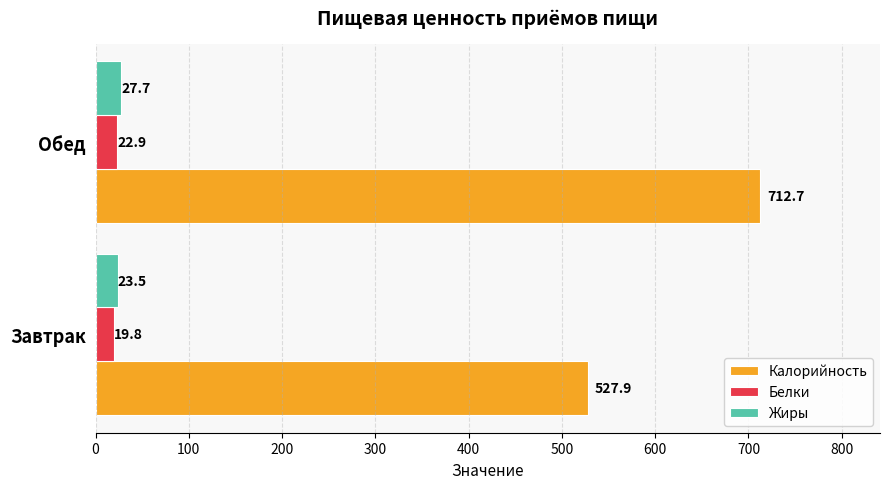

At how many categories does at least one series exceed 710?

1